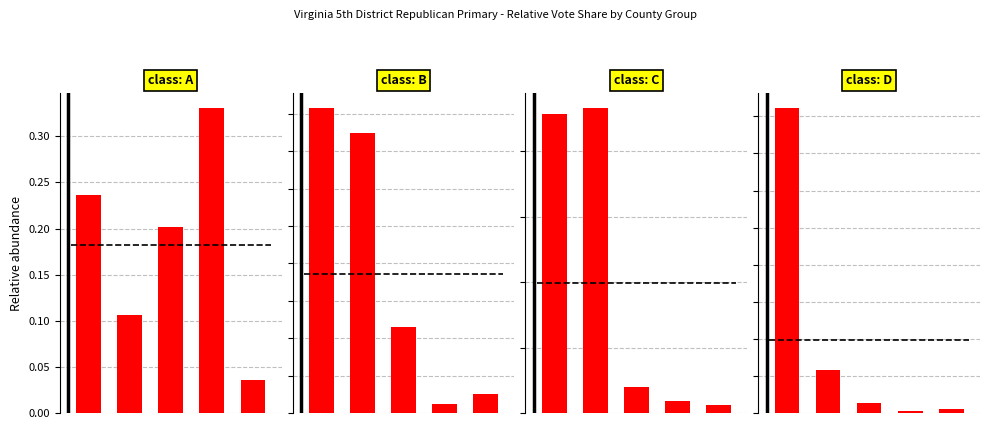

Count the number of data series in this chart.

4